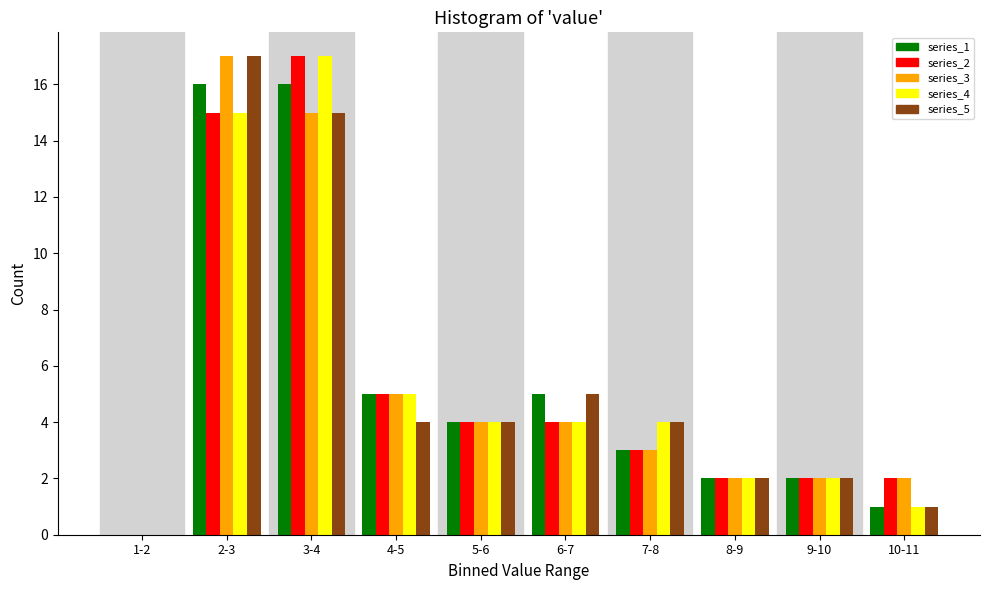

True or false: series_1 has a value of 24 at 2-3.

False